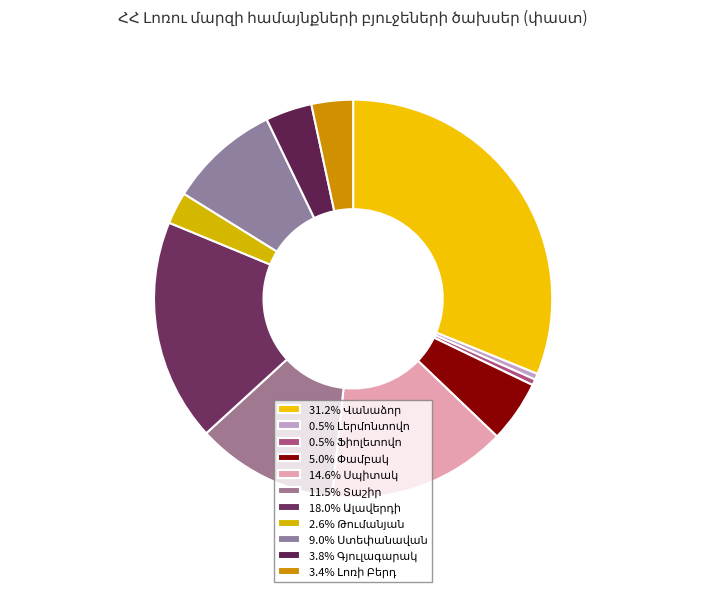

Is it true that Լերմոնտովո is 10% of the pie?

False